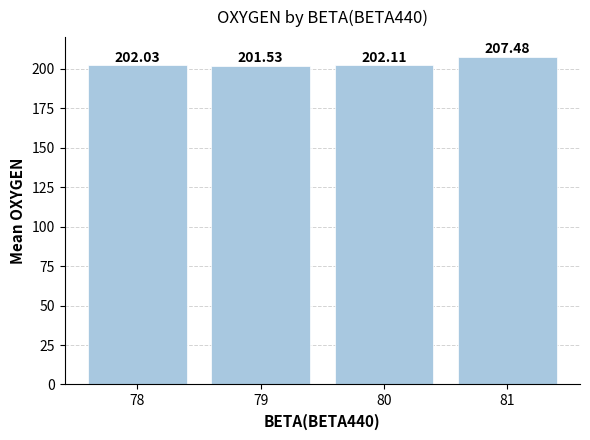

How many bars are there in total?

4